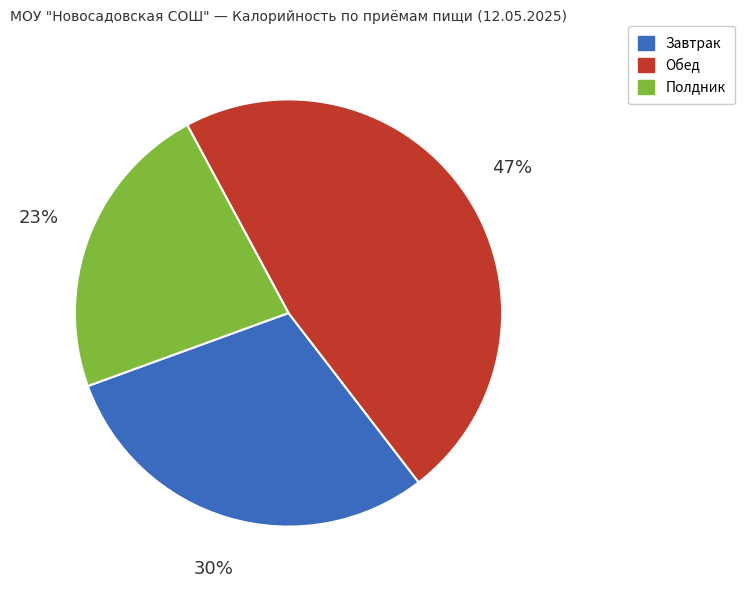

To the nearest percent, what is the average slice percentage?

33%